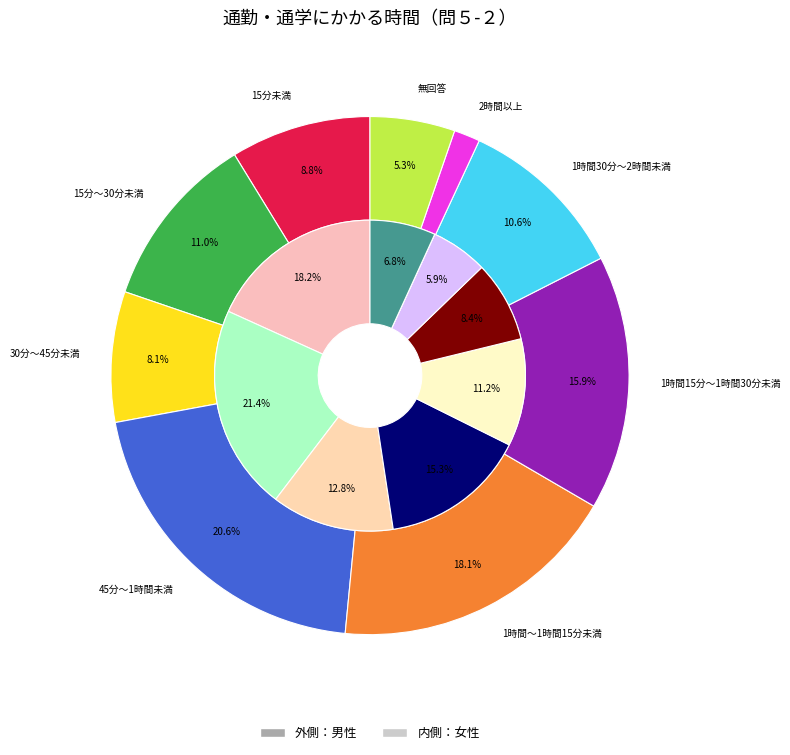

True or false: 2時間以上 accounts for 14% of the total.

False